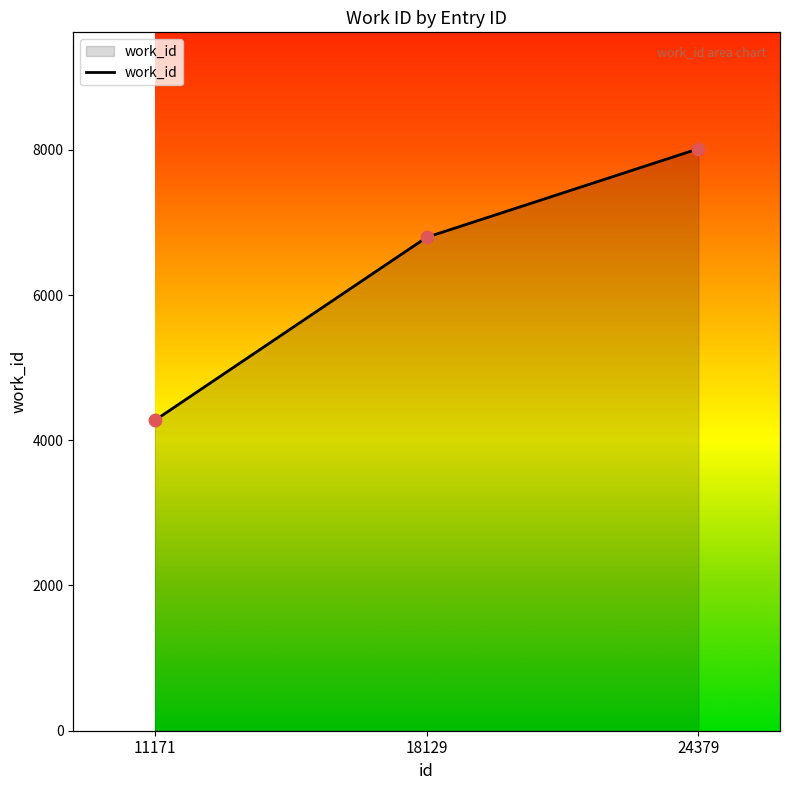

Approximately how many times larger is the value at 24379 compared to 11171?

1.9